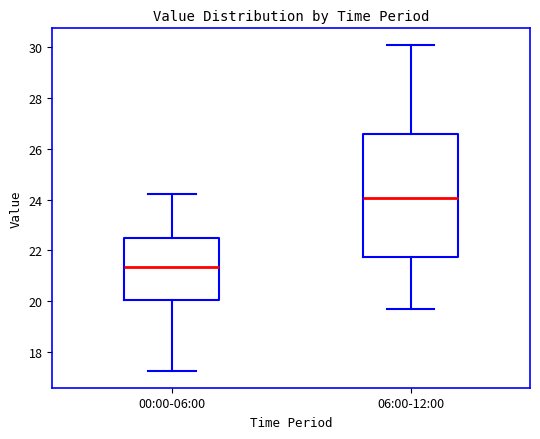

Comparing the boxes themselves (not the whiskers), which one is the tallest?

06:00-12:00